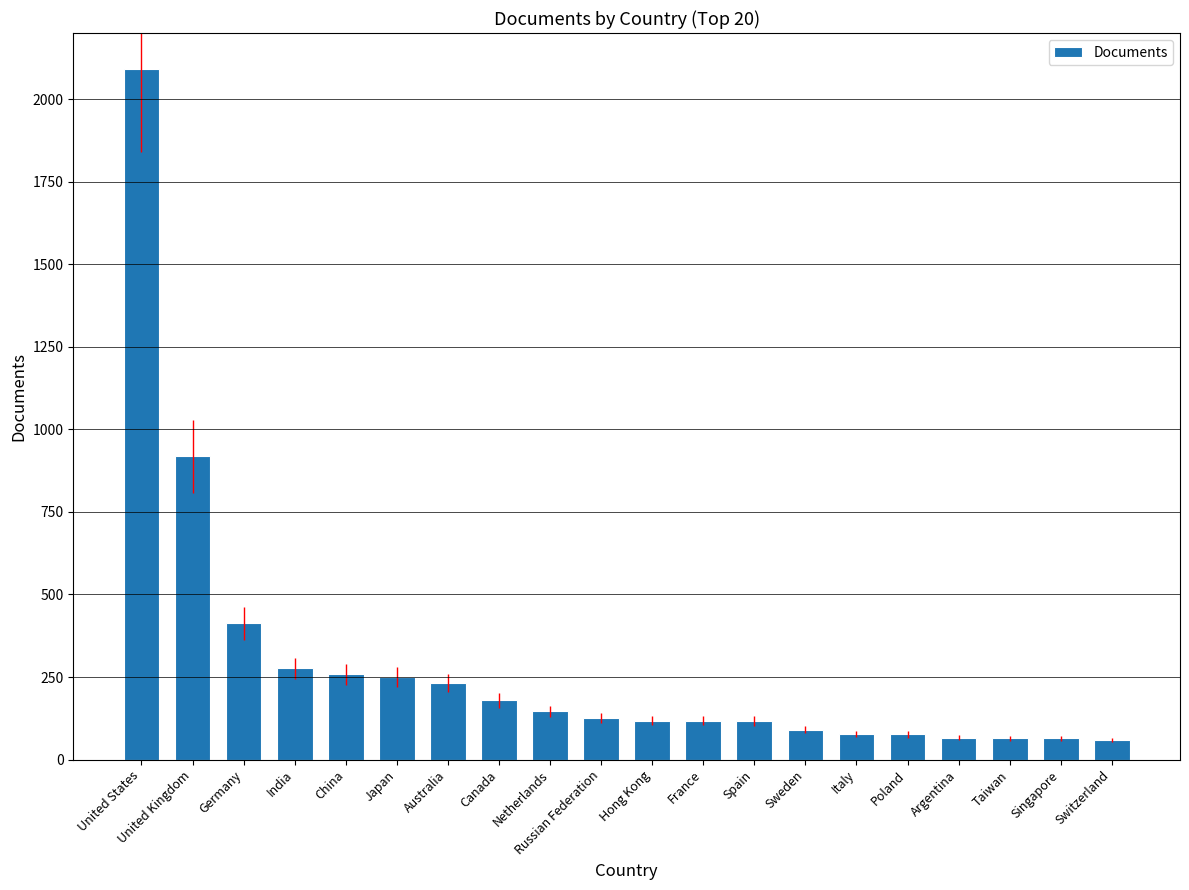

The value at United States is 1385. True or false?

False